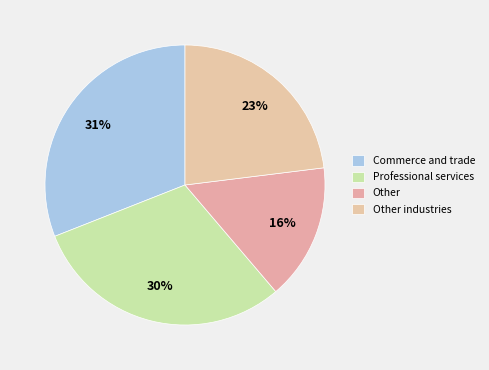

Count the number of slices in the pie.

4